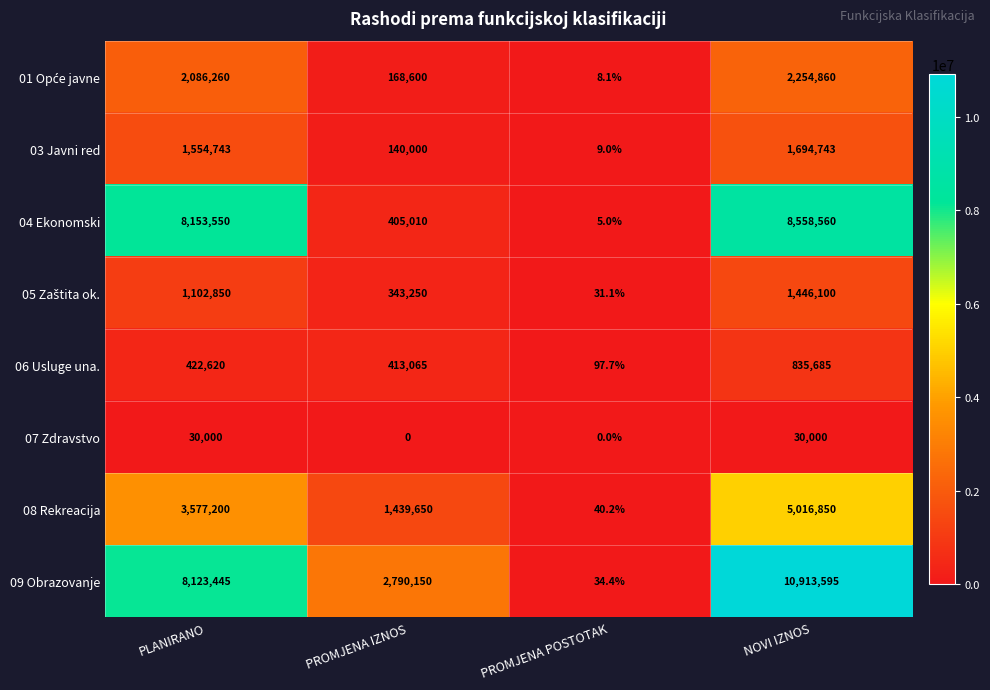

List the labels in order of 08 Rekreacija value, largest first.

NOVI IZNOS, PLANIRANO, PROMJENA IZNOS, PROMJENA POSTOTAK